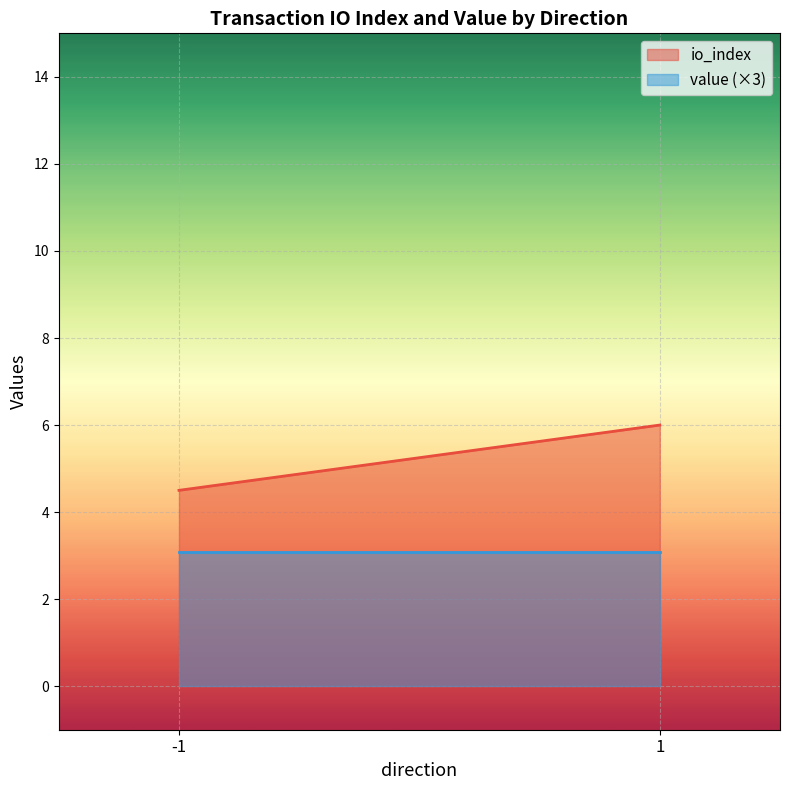

What is the spread (max minus min) of values at -1?

1.4